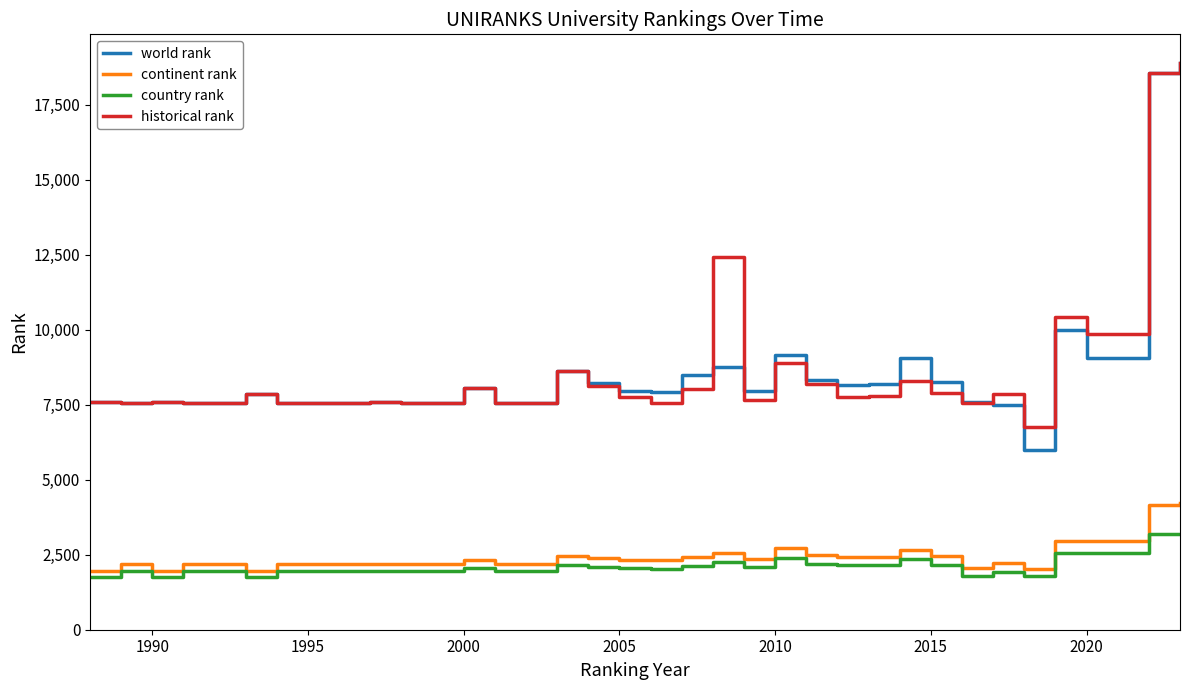

Which series has the widest spread of values?

world rank